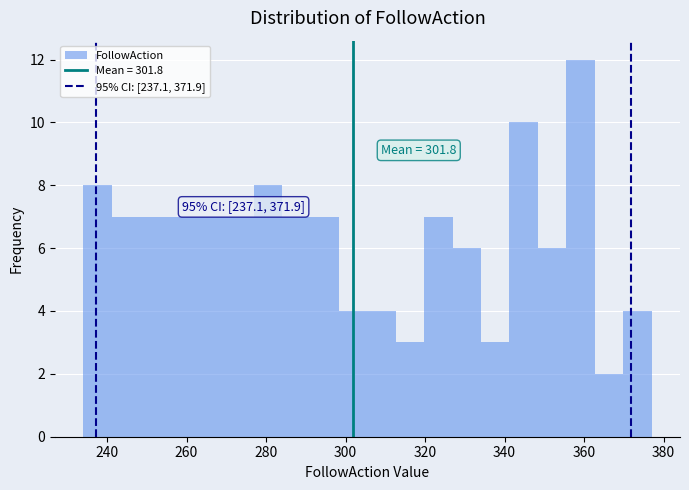

Around what value on the x-axis is the tallest bar? Give the approximate position of its centre, as read against the axis.

360